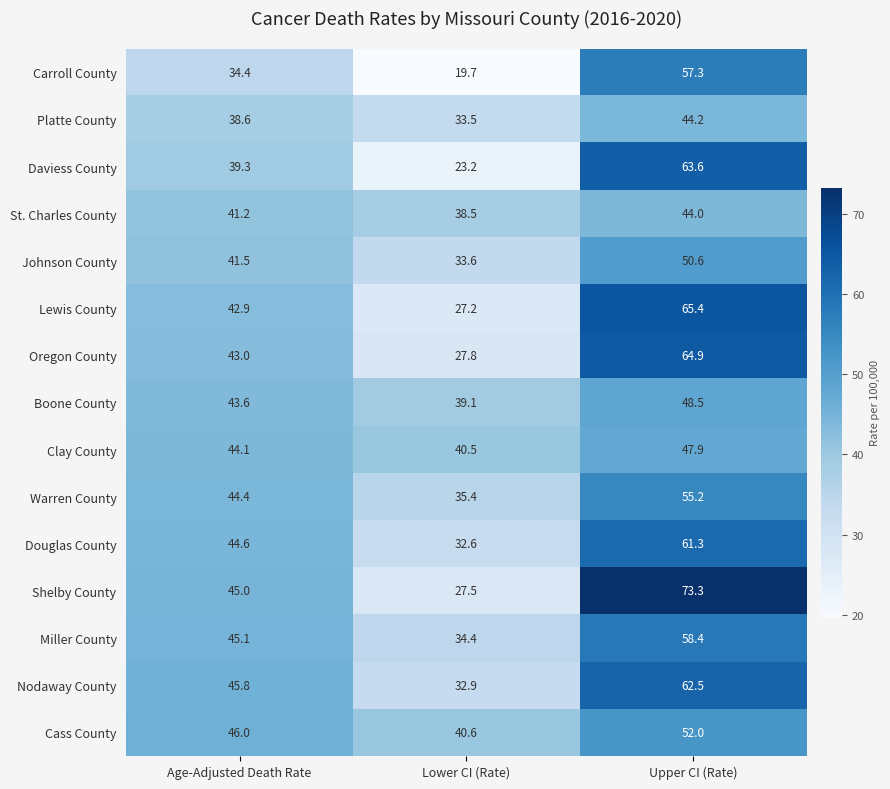

What is the difference between the Daviess County values at Age-Adjusted Death Rate and Lower CI (Rate)?

16.1